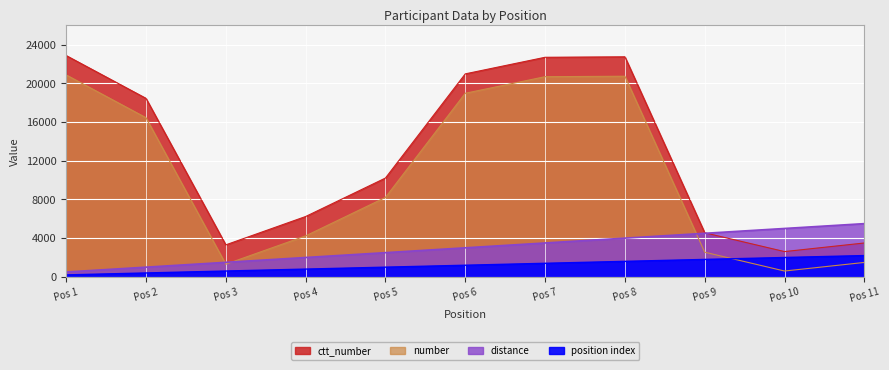

What is the sum of all ctt_number values?

116108